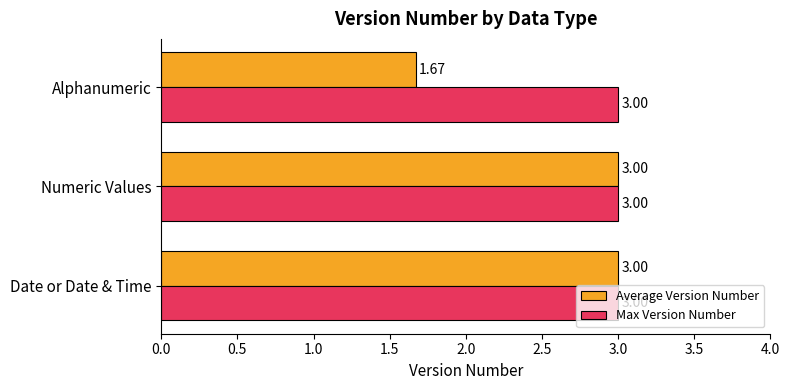

At how many categories does at least one series exceed 2?

3